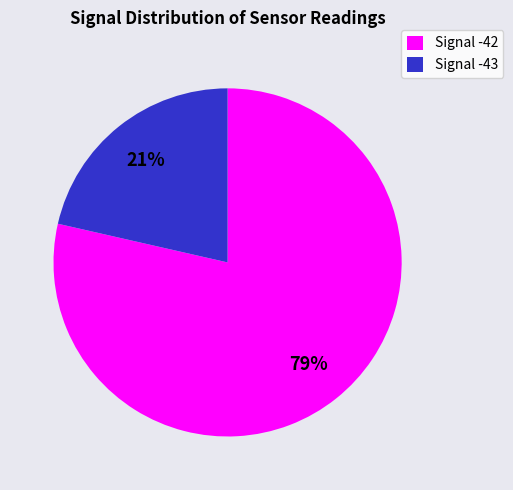

What is the ratio of the value at Signal -43 to the value at Signal -42?

0.3